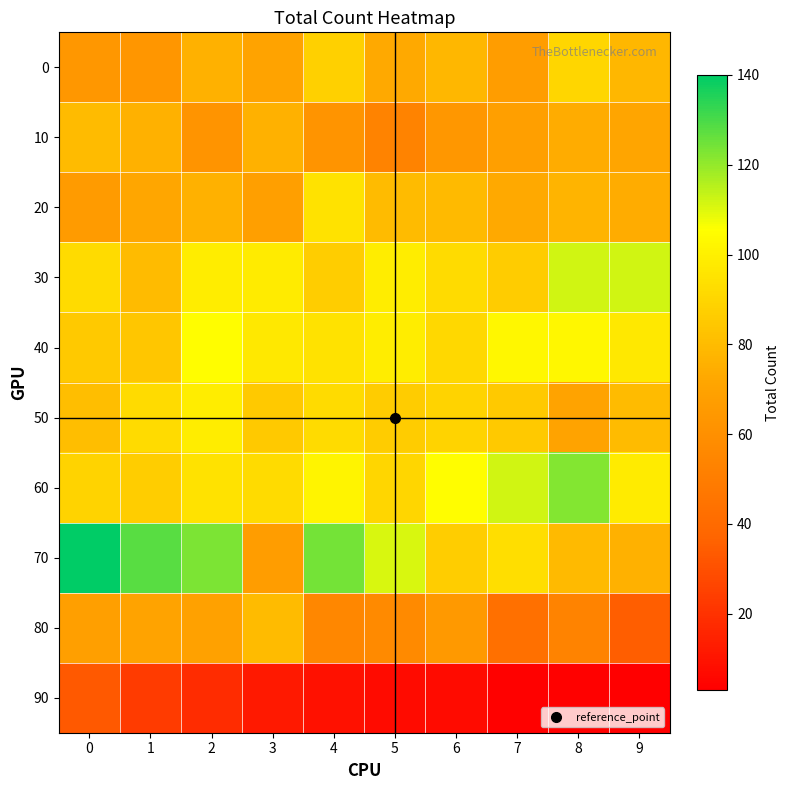

Reading right to left, transcribe all the data shown in this chart.

0: 9=78	8=90	7=67	6=78	5=73	4=88	3=70	2=76	1=63	0=64
10: 9=71	8=74	7=68	6=64	5=53	4=62	3=76	2=62	1=76	0=80
20: 9=74	8=77	7=73	6=79	5=80	4=95	3=68	2=76	1=72	0=66
30: 9=112	8=112	7=86	6=92	5=99	4=87	3=98	2=99	1=80	0=92
40: 9=97	8=103	7=103	6=91	5=99	4=95	3=97	2=105	1=84	0=85
50: 9=80	8=70	7=85	6=89	5=86	4=92	3=85	2=99	1=92	0=81
60: 9=98	8=122	7=112	6=105	5=90	4=102	3=92	2=95	1=87	0=89
70: 9=76	8=79	7=93	6=87	5=111	4=124	3=67	2=123	1=128	0=140
80: 9=35	8=53	7=43	6=65	5=57	4=55	3=80	2=69	1=70	0=68
90: 9=3	8=4	7=4	6=7	5=7	4=9	3=12	2=18	1=23	0=33